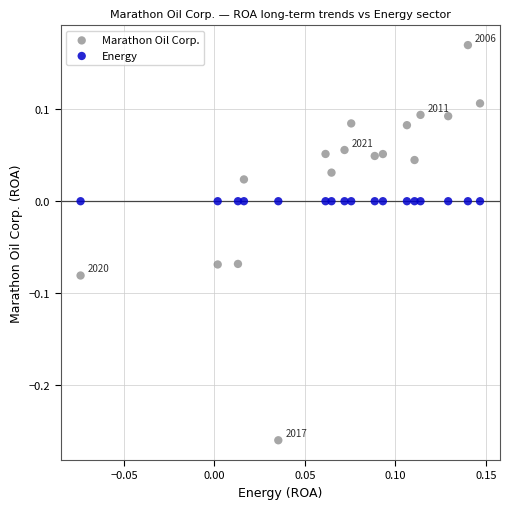

Which series reaches the maximum Y coordinate?

Marathon Oil Corp.